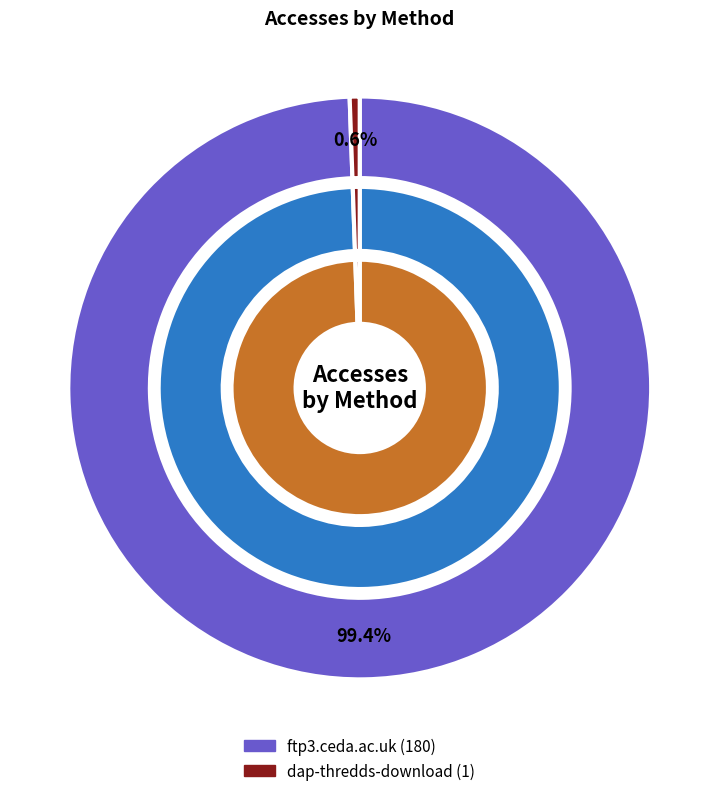

How many segments does this pie chart have?

2